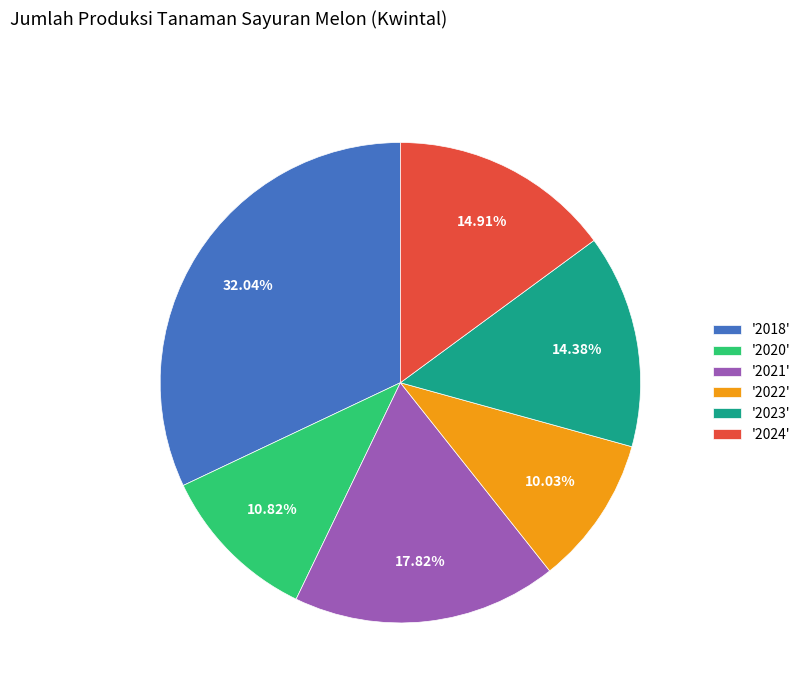

Do '2024' and '2023' together represent more than half of the pie?

No